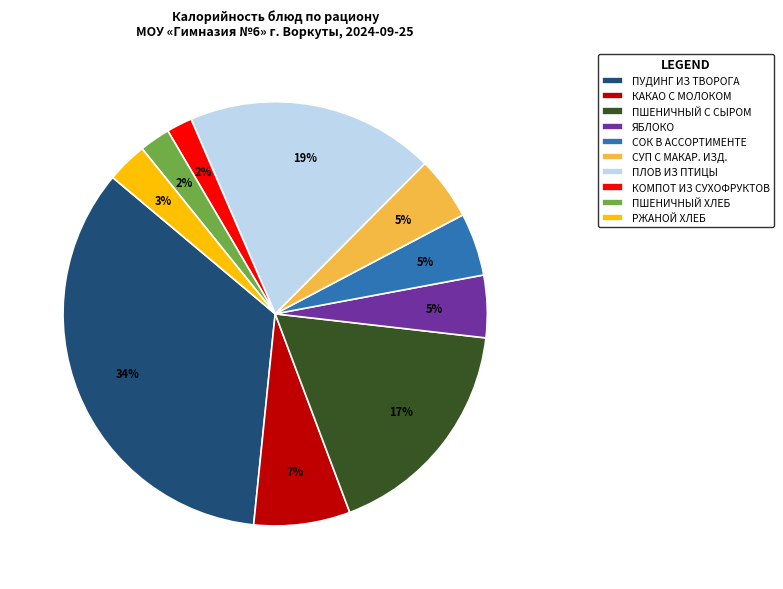

To the nearest percent, what is the average slice percentage?

10%